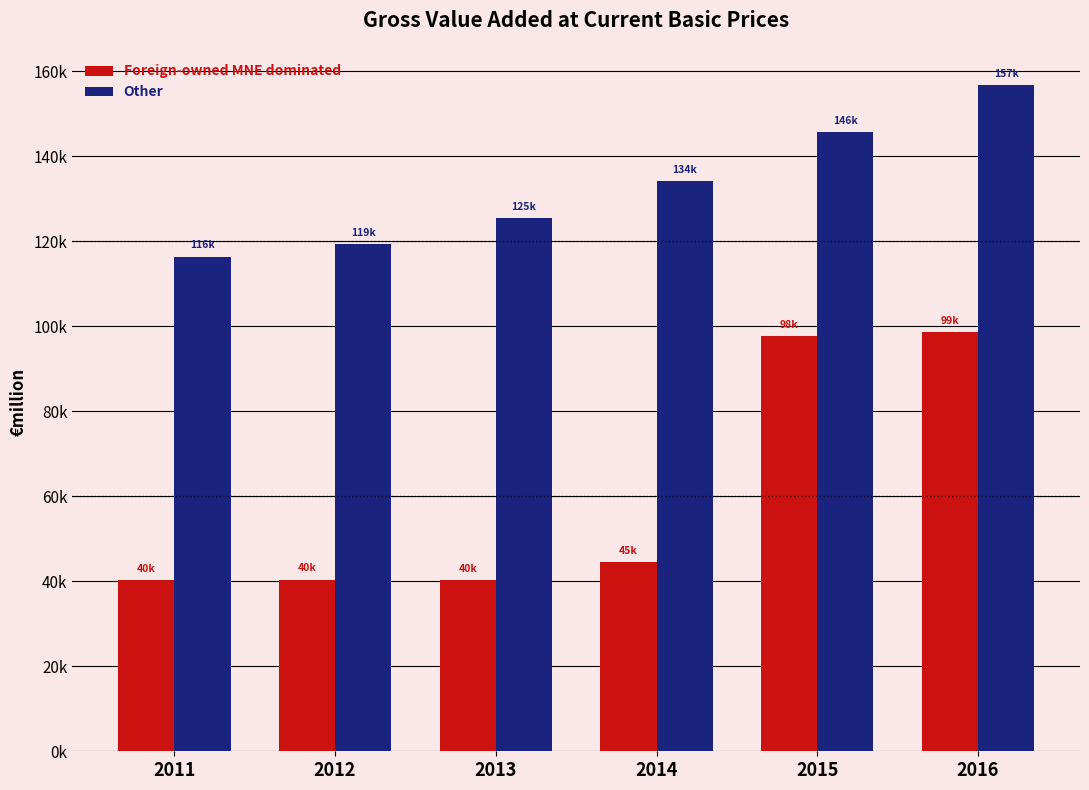

Reading right to left, list all the values displayed in this chart.

Foreign-owned MNE dominated: 98597.3	97607.8	44504.4	40283.5	40356.8	40275.8
Other: 156672.1	145694.0	134078.2	125430.1	119328.3	116388.7